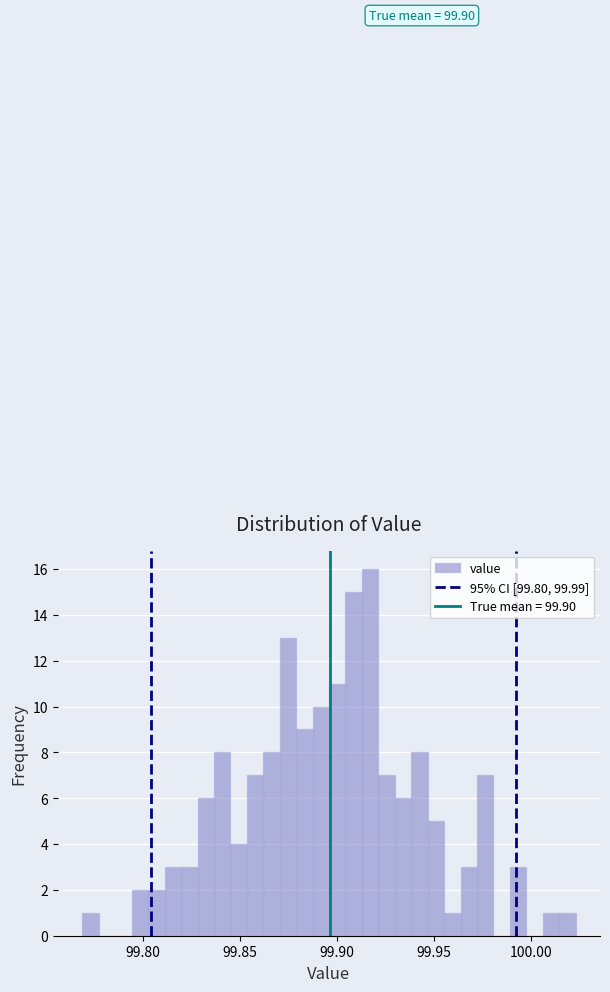

Read against the x-axis, roughly where is the centre of the tallest bar?

99.915